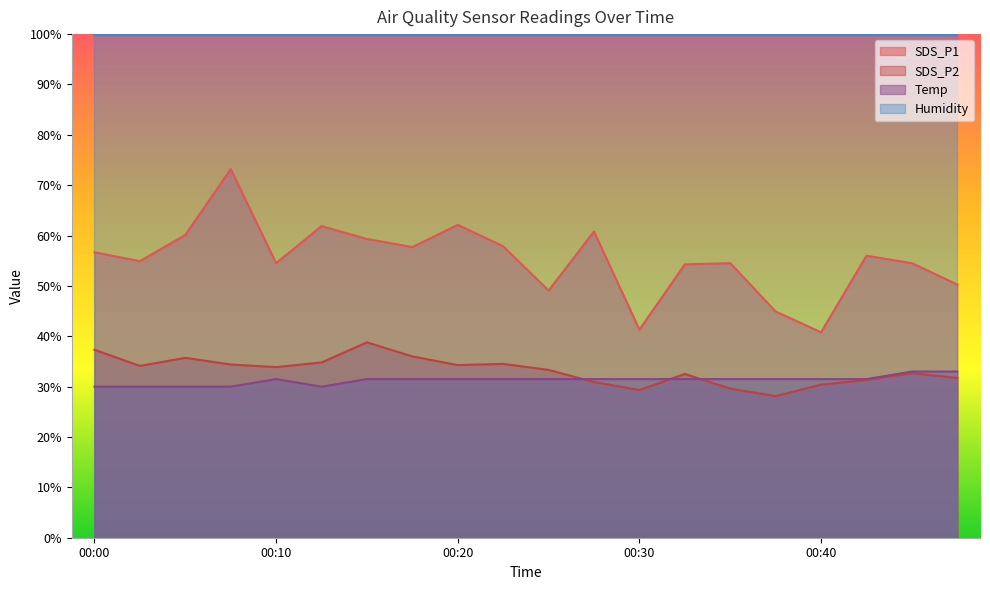

In Temp, how many points are higher than both neighbors (excluding endpoints)?

1